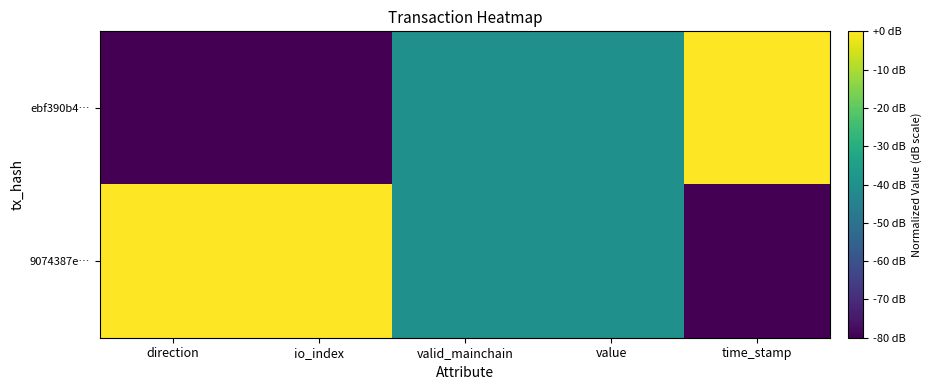

Which series changed the most between value and time_stamp?

ebf390b4…